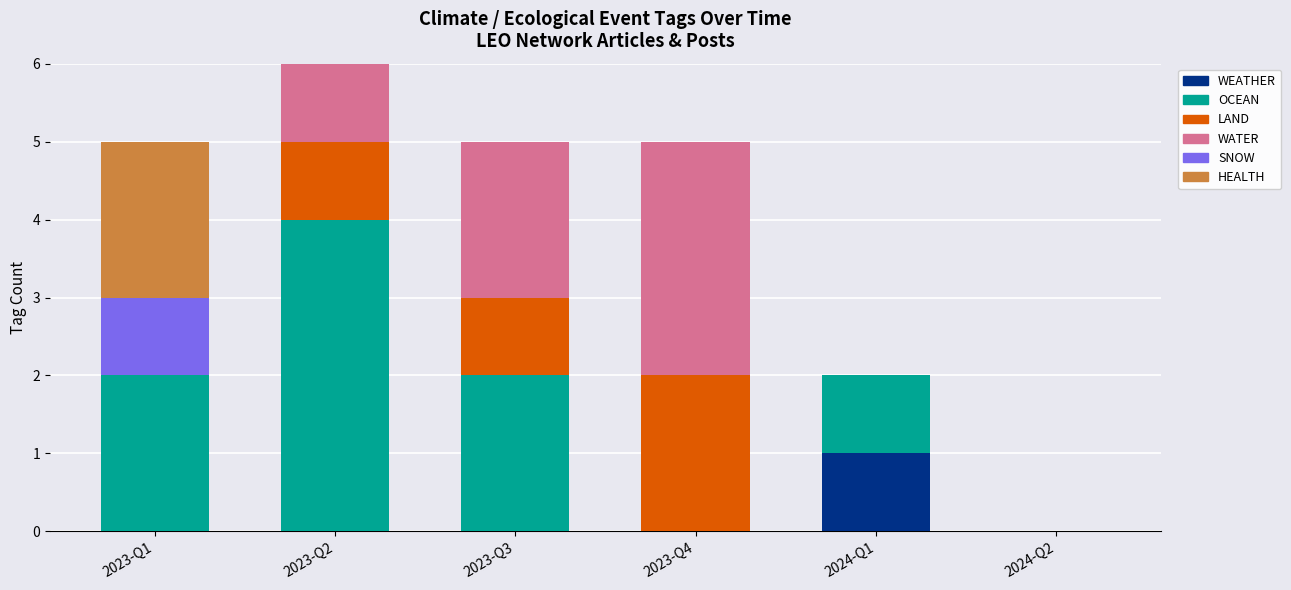

At which category is the sum across all series the highest?

2023-Q2